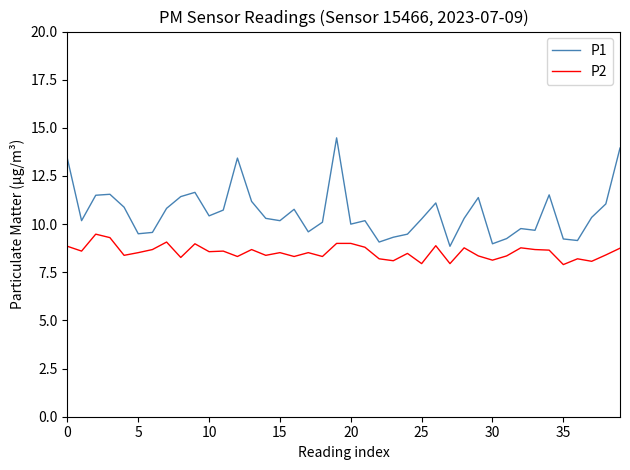

True or false: P2 and P1 cross at least once.

False